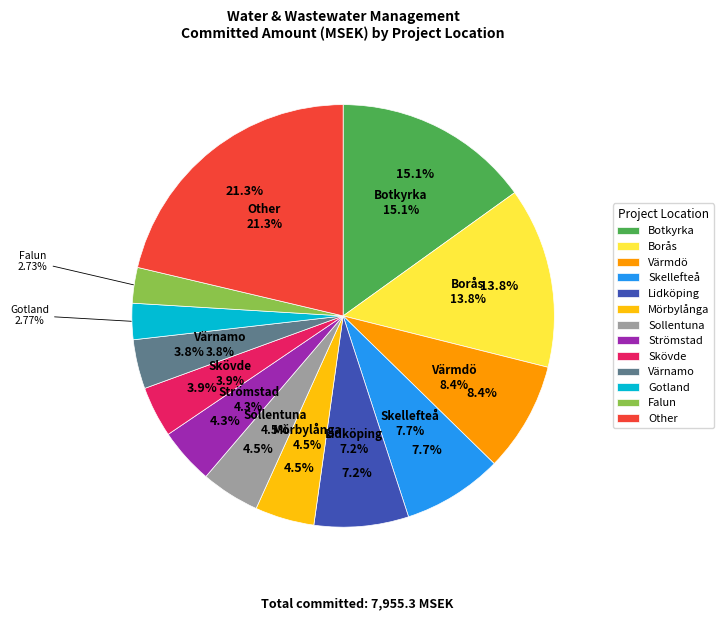

True or false: Falun accounts for 1% of the total.

False